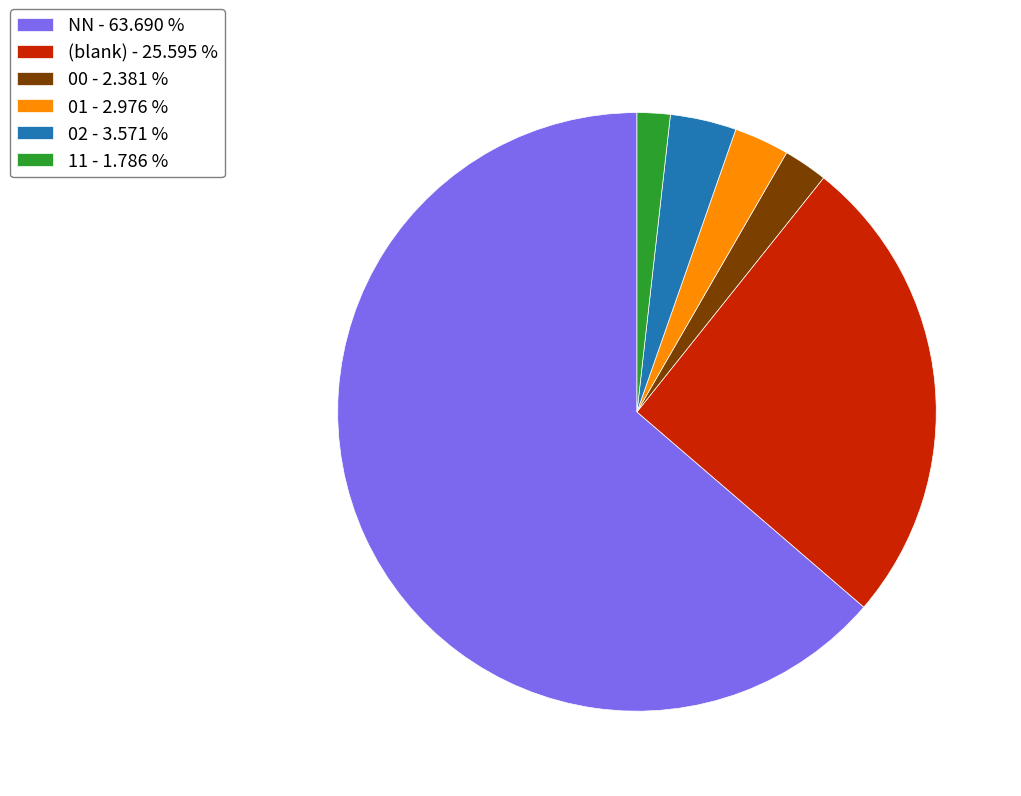

Is the sum of 00 - 2.381 % and 11 - 1.786 % greater than half?

No